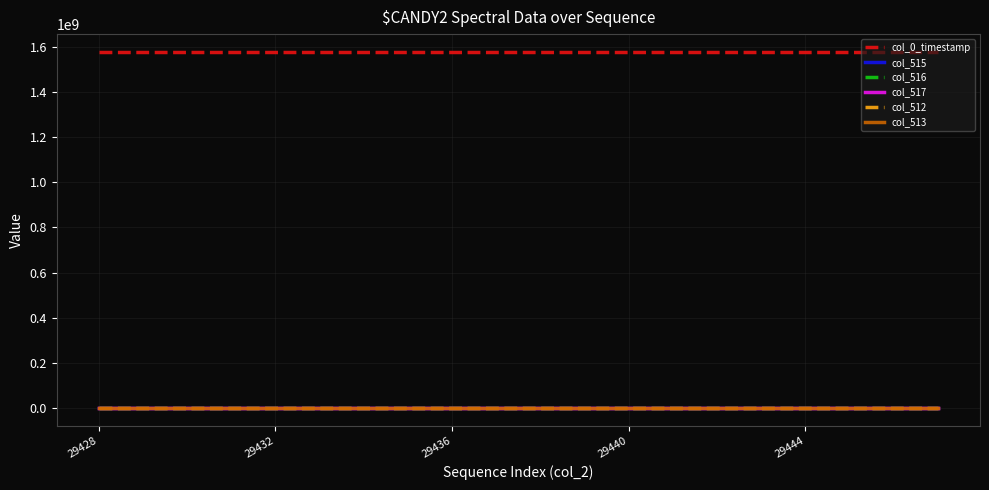

What is the greatest value displayed?

1577775866.3